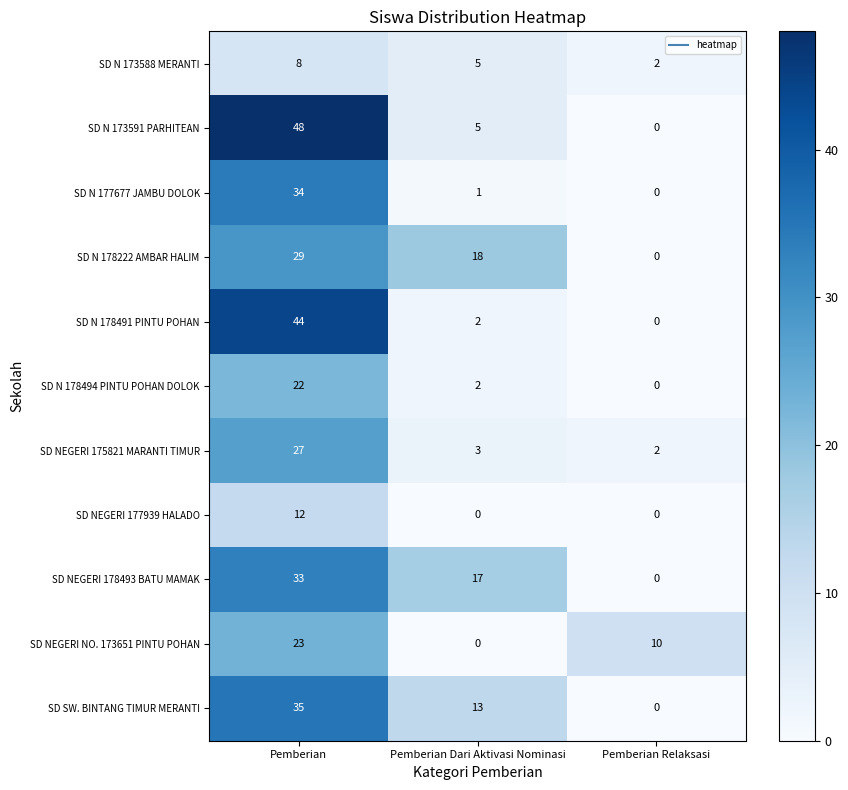

What is the total value across all series at Pemberian?

315